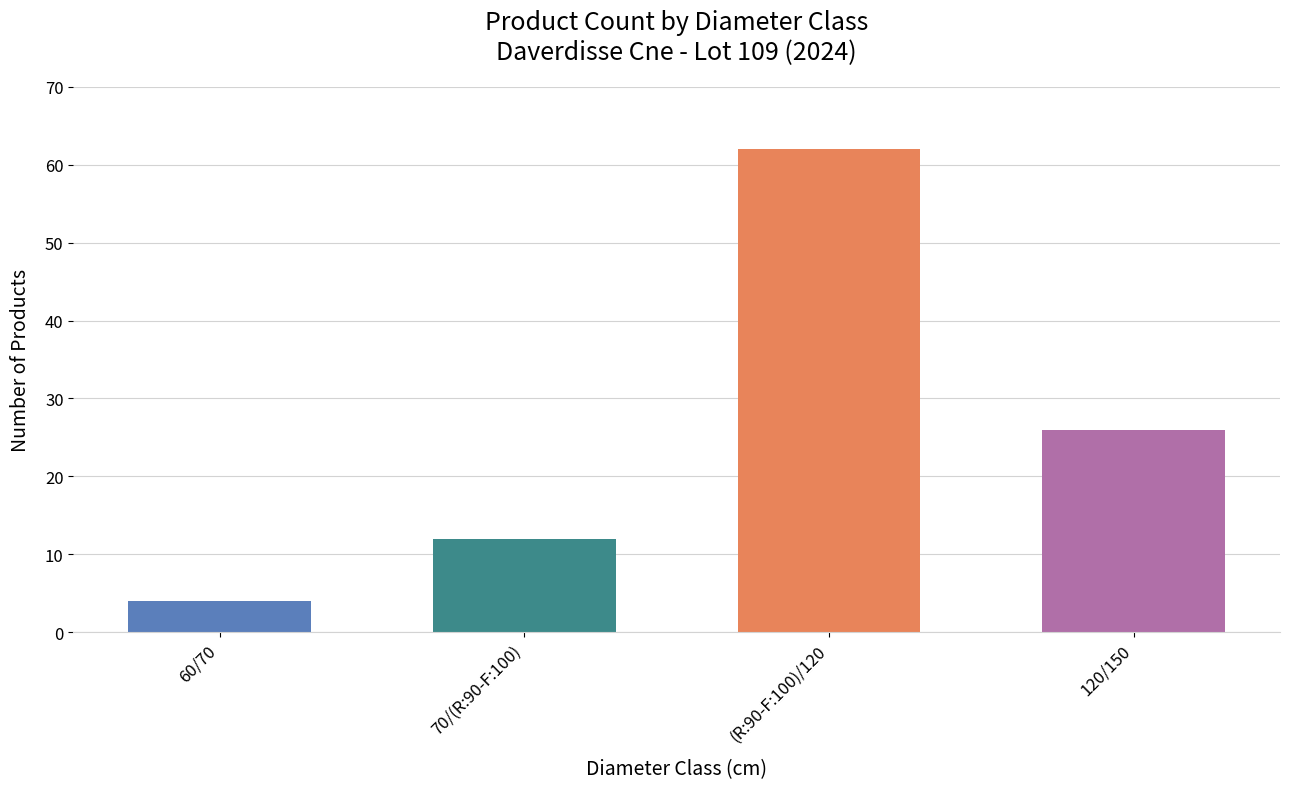

At how many categories does at least one series exceed 18?

2